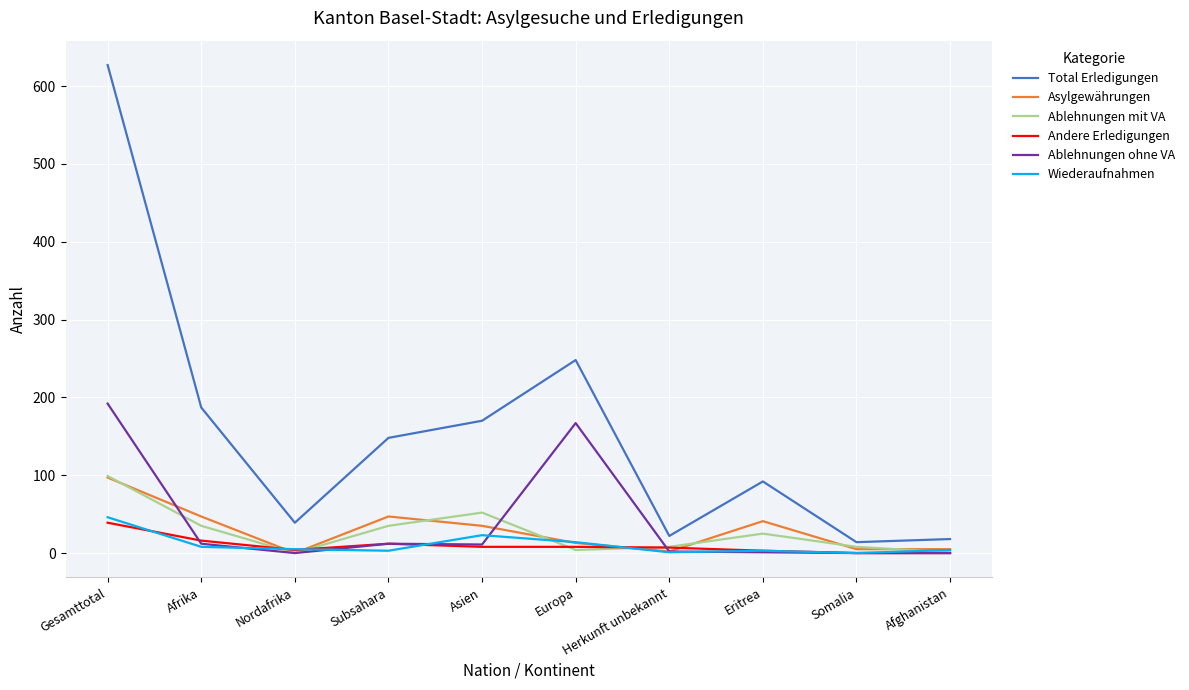

True or false: Total Erledigungen and Ablehnungen ohne VA cross at least once.

False